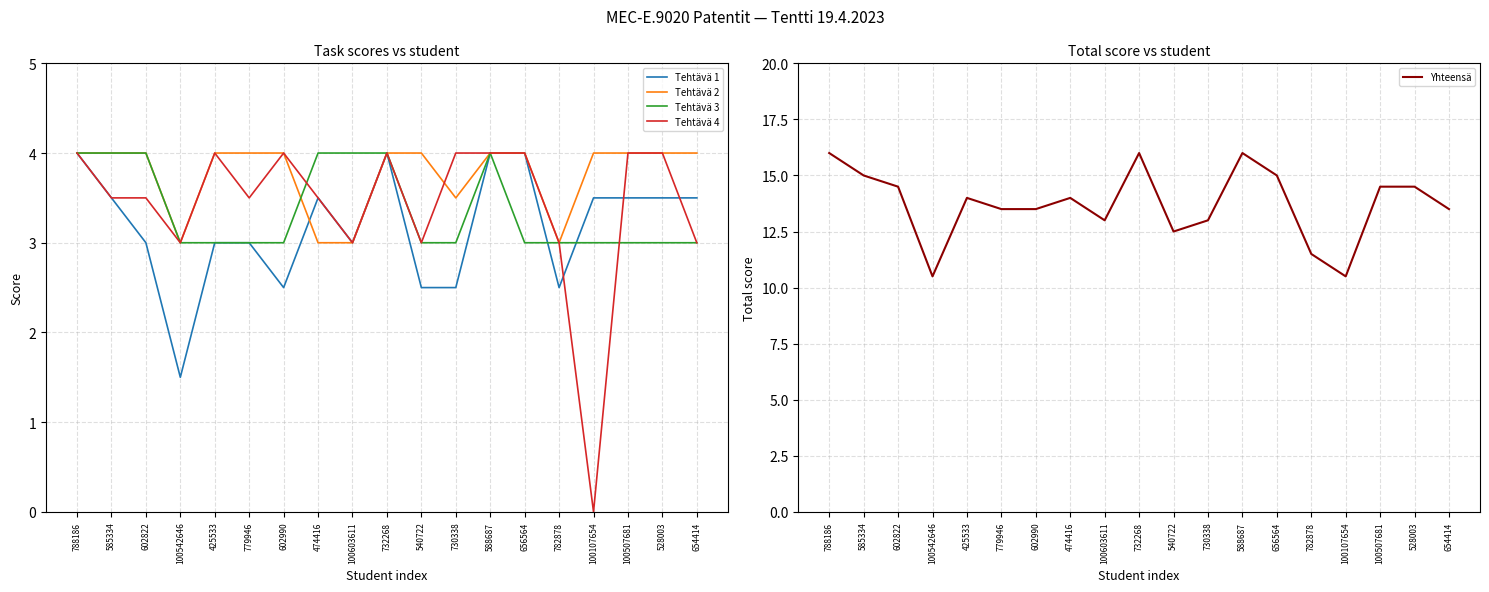

What is the value of the Yhteensä point at the 4th from the left?

10.5